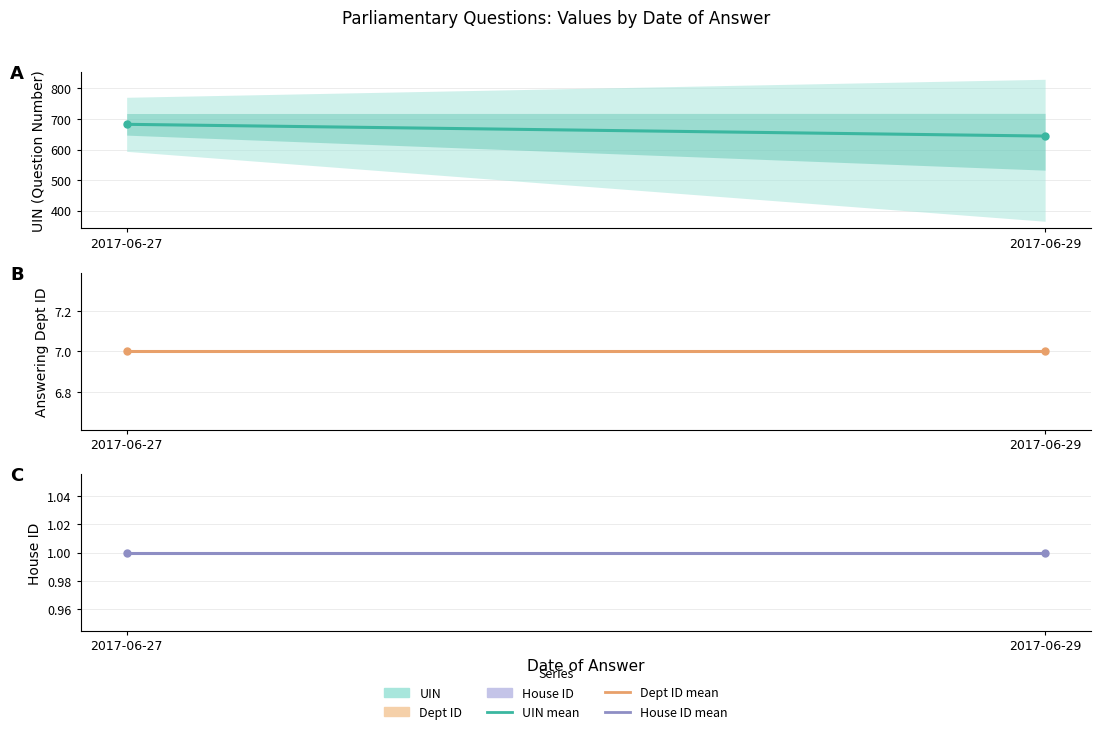

At how many categories does at least one series exceed 464?

2